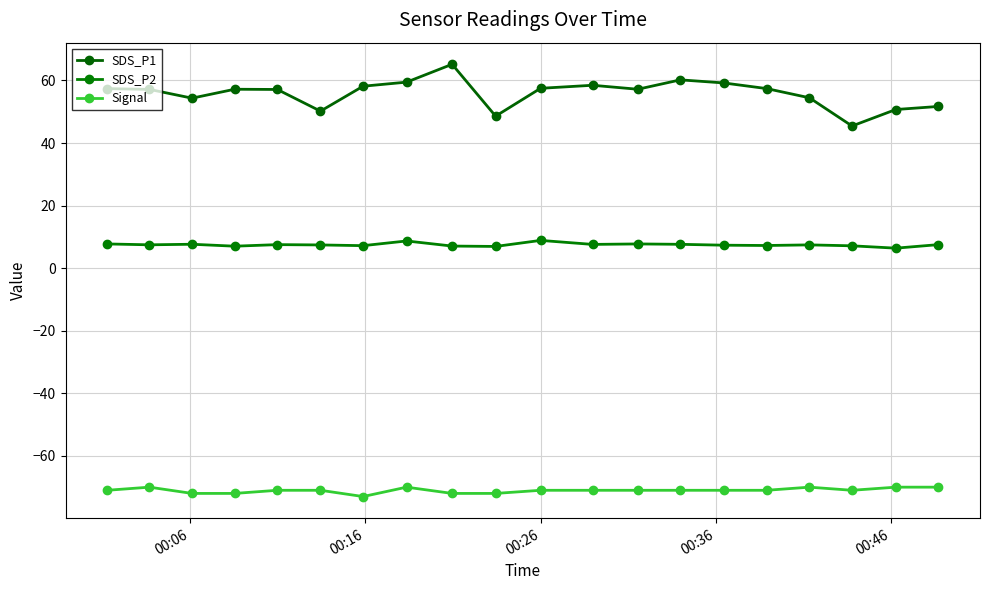

True or false: Signal has more than 1 interior local peaks.

True